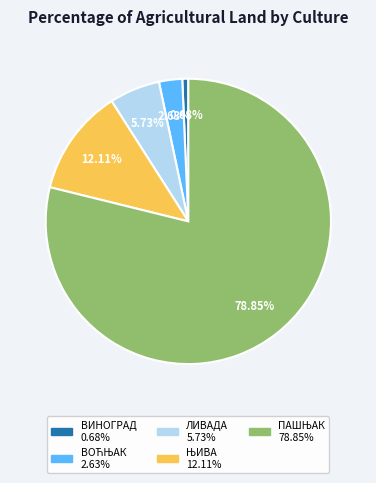

To the nearest percent, what is the difference between the largest and smallest slice percentages?

78%